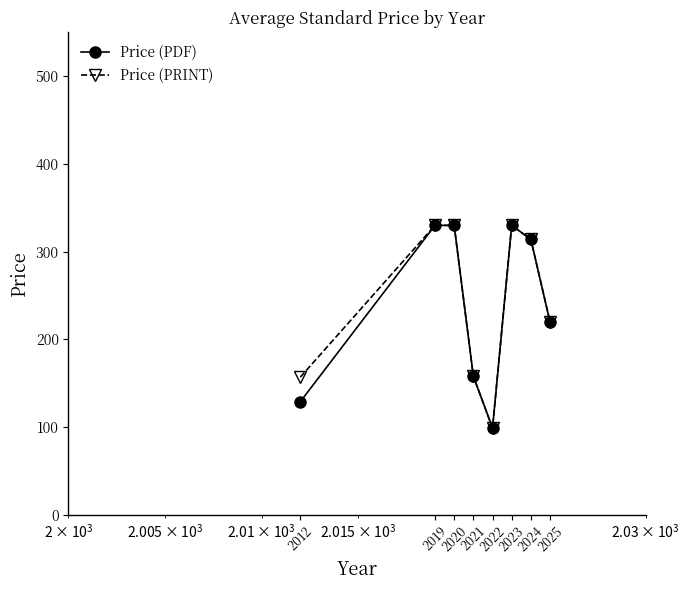

At how many categories does at least one series exceed 216?

5